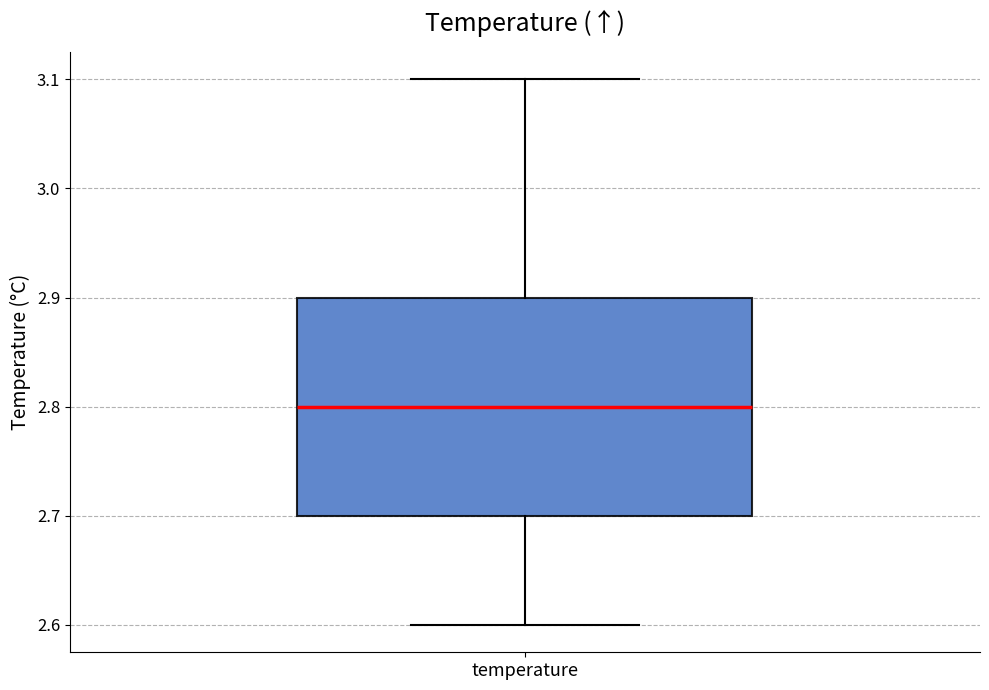

Read this box plot against the y-axis: the position of the median line, the range covered by the box, and the ends of both whiskers. The values are not printed on the chart, so give them approximately, as read against the axis.

median 2.8, box 2.7 to 2.9, whiskers 2.6 to 3.1